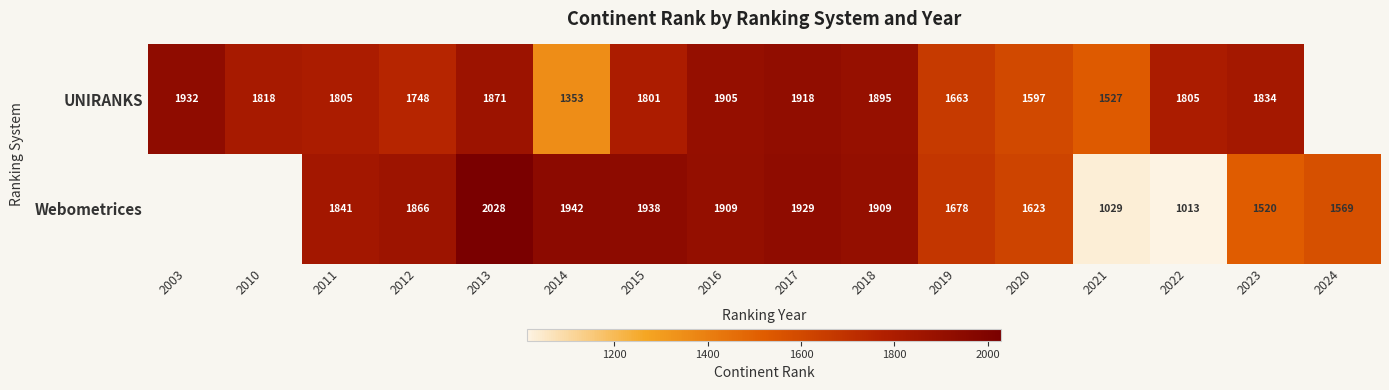

Is the value of Webometrices at 2024 greater than the value of UNIRANKS at 2011?

No